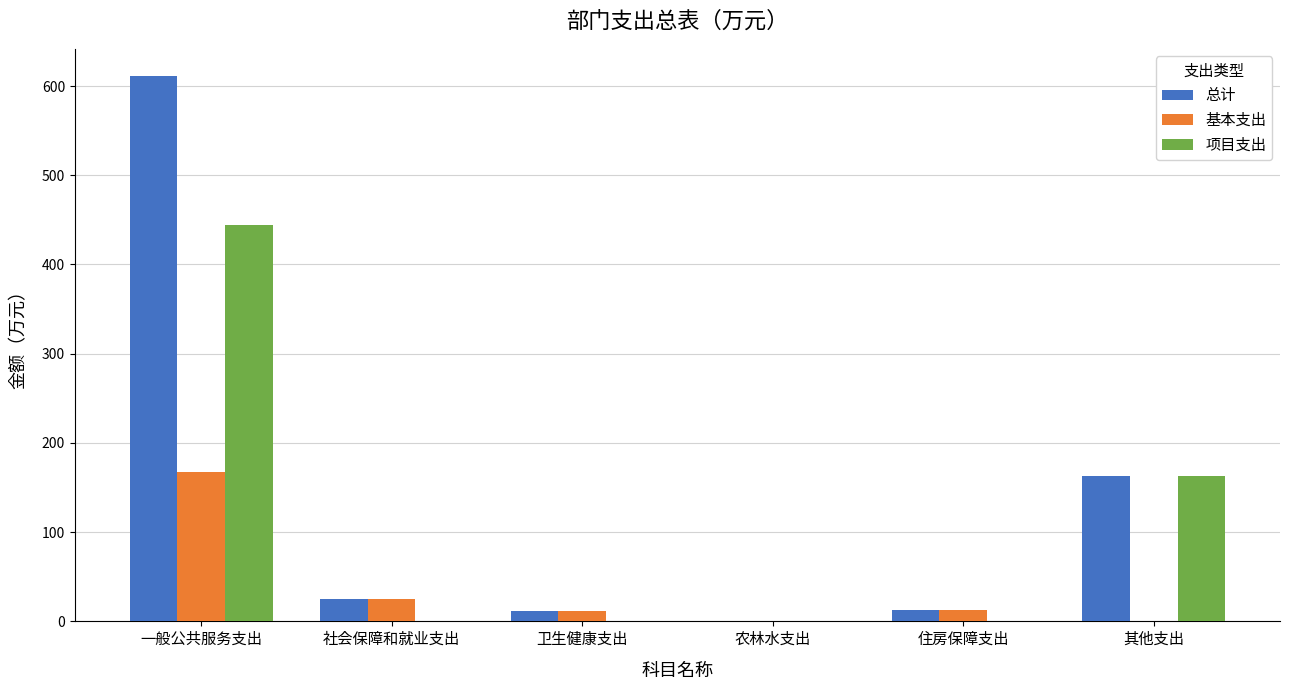

What is the sum of all 总计 values?

823.7